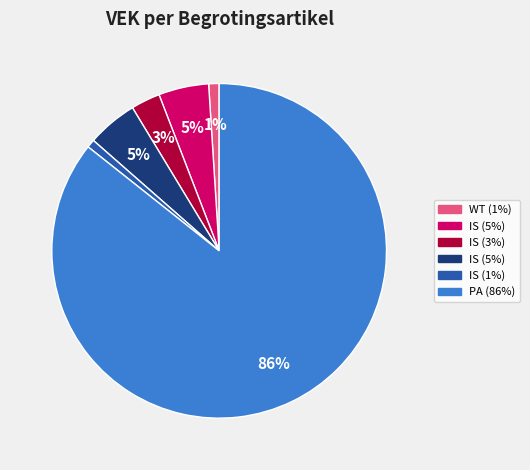

How many segments does this pie chart have?

6